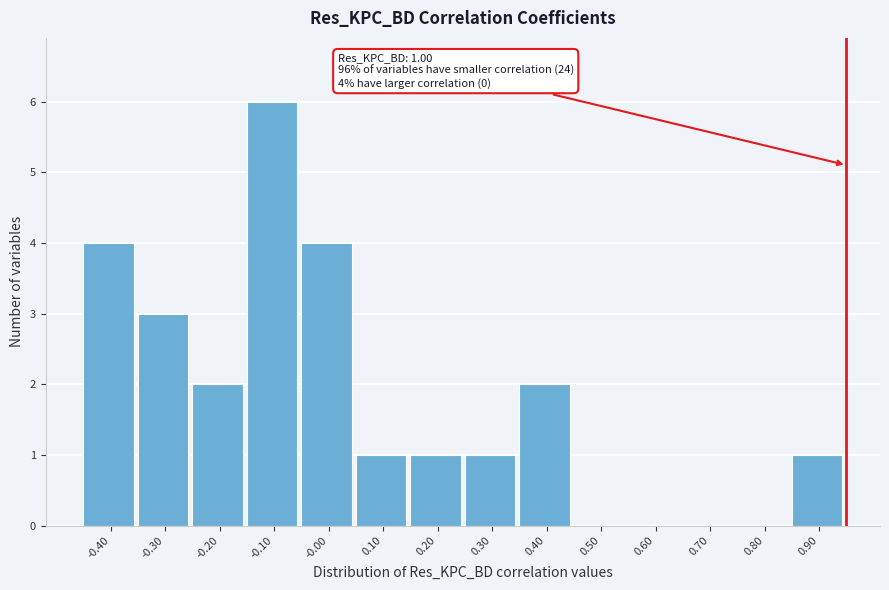

Reading left to right, transcribe all the data shown in this chart.

-0.40=4	-0.30=3	-0.20=2	-0.10=6	-0.00=4	0.10=1	0.20=1	0.30=1	0.40=2	0.50=0	0.60=0	0.70=0	0.80=0	0.90=1